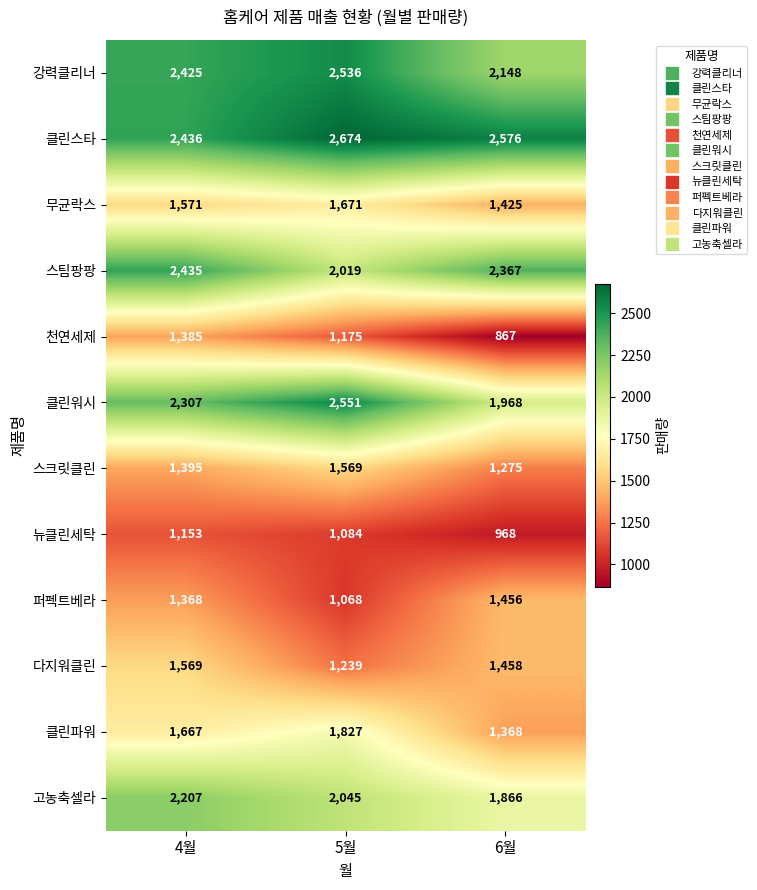

What is the sum of all 퍼펙트베라 values?

3892